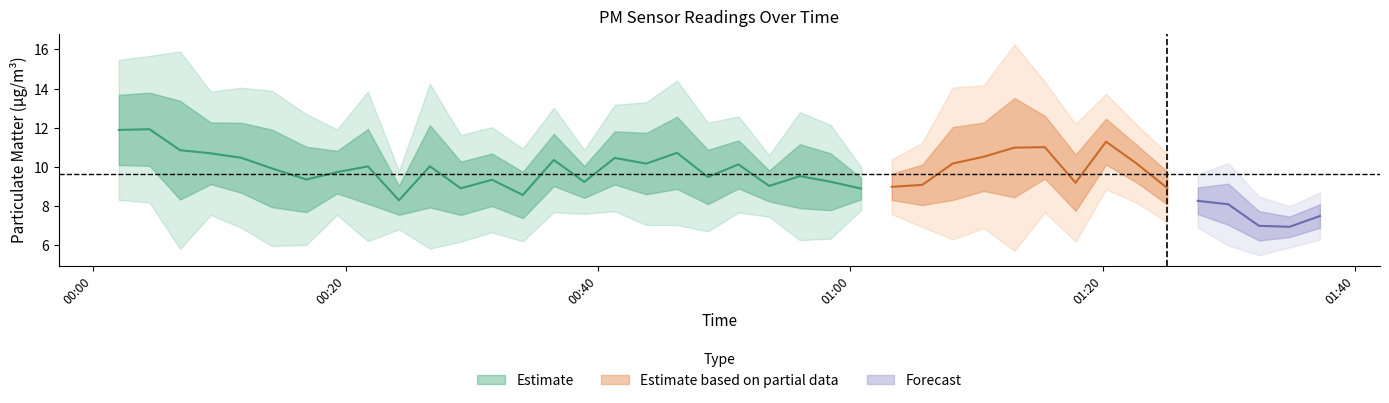

True or false: P2 has a value of 5.7 at 5.

False